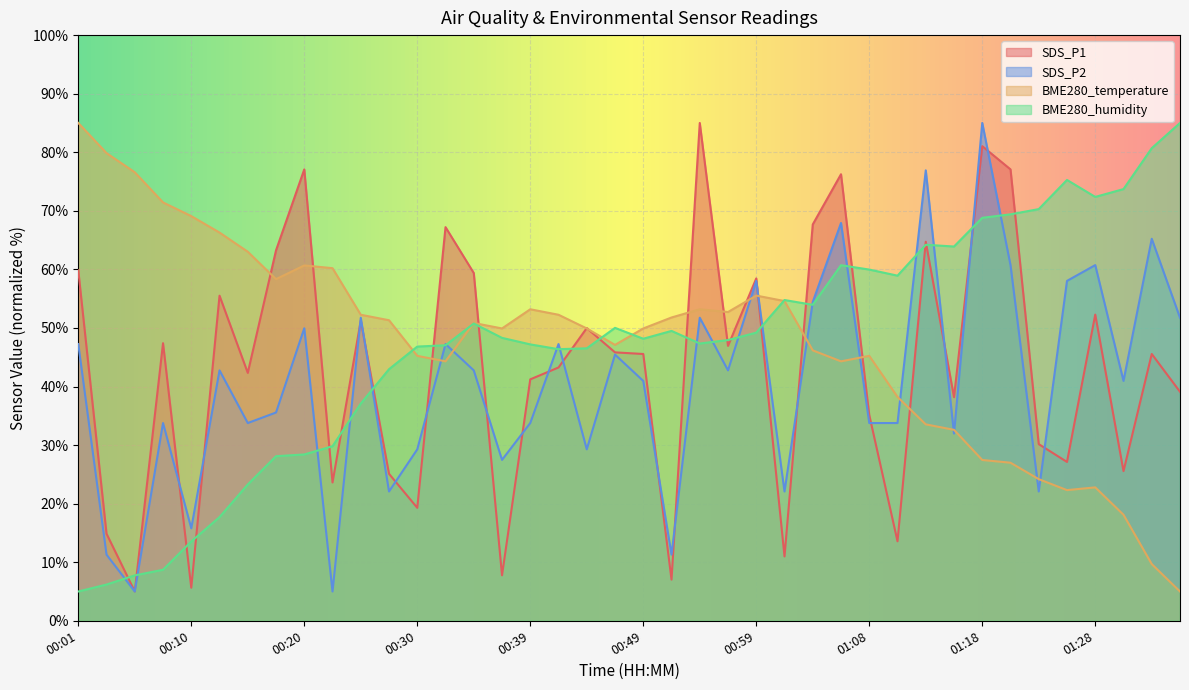

True or false: BME280_humidity and SDS_P2 intersect in this chart.

True